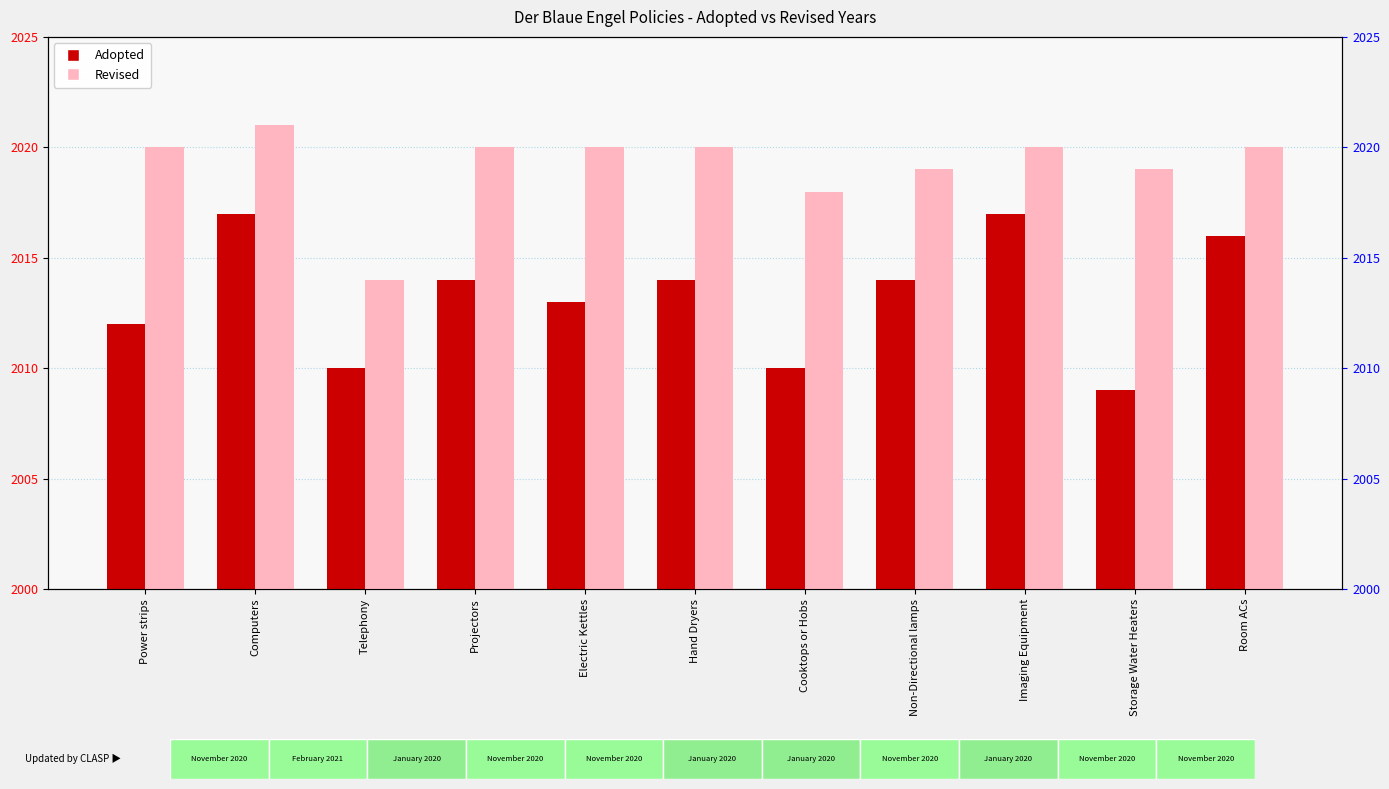

What is the label of the 9th bar from the right?

Telephony